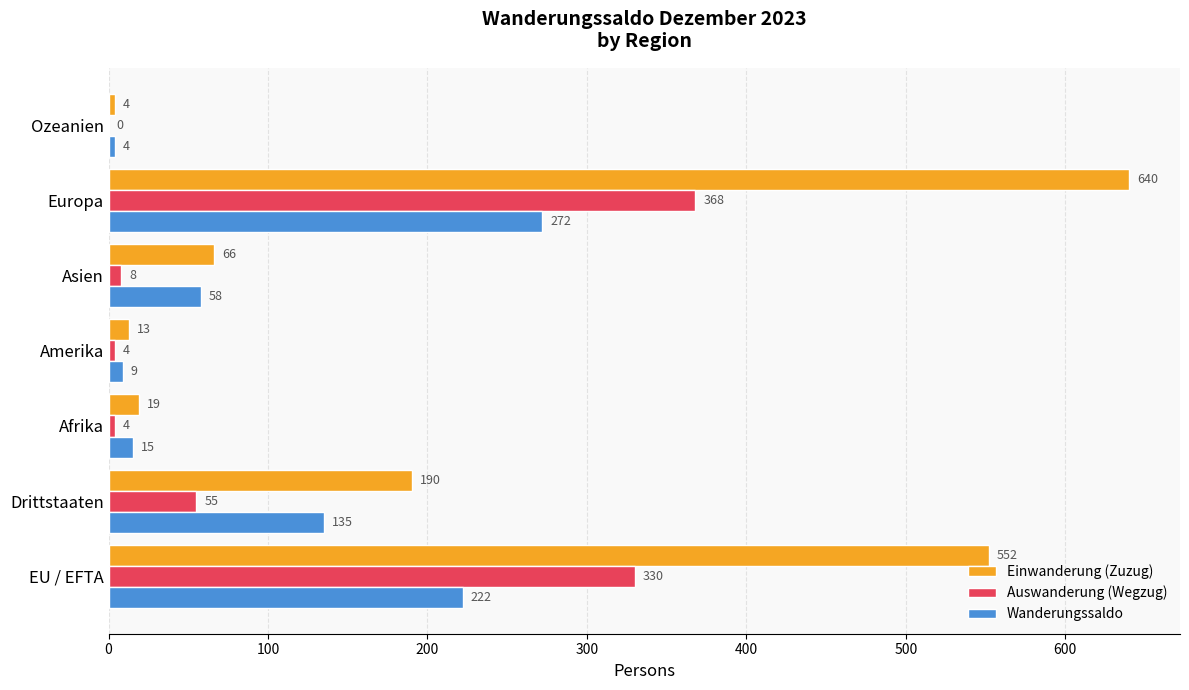

Which label corresponds to the largest value in the chart?

Europa